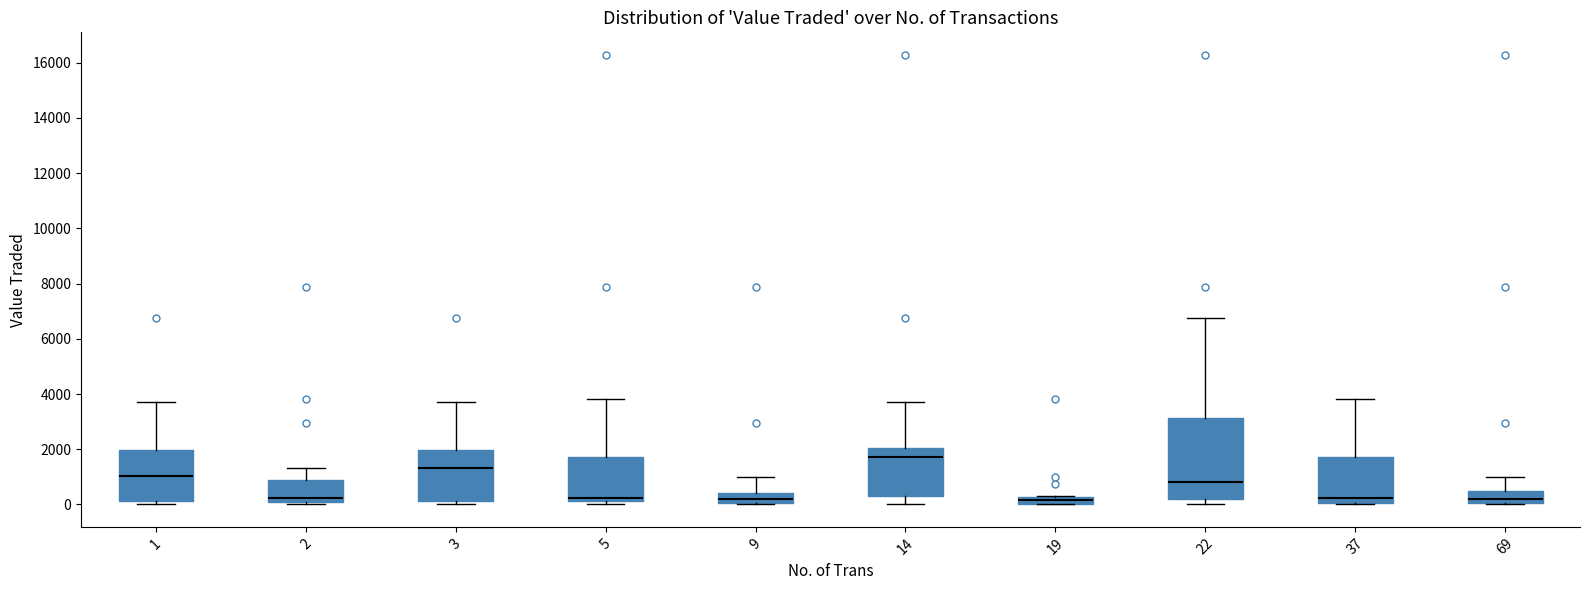

Where is the upper edge of the box at x = 1 on the y-axis? The values are not printed on the chart, so give them approximately, as read against the axis.

2000